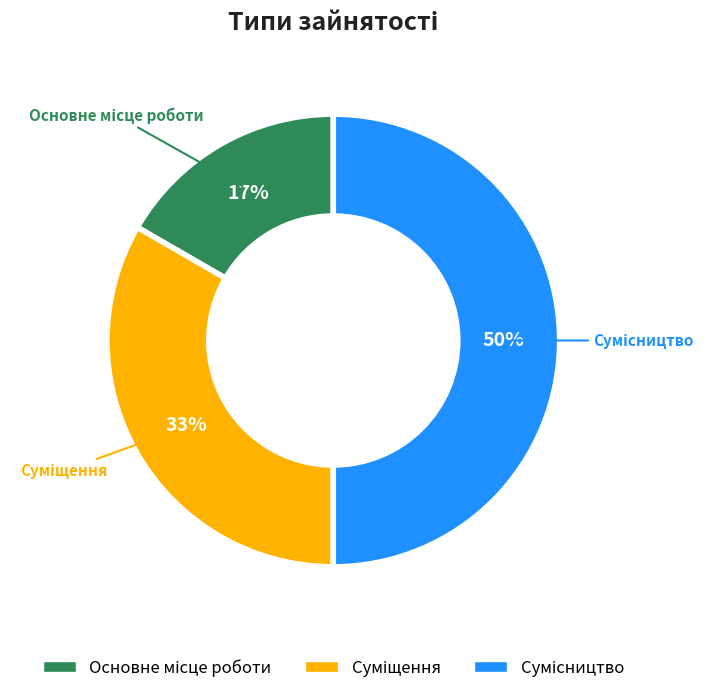

To the nearest percent, what is the difference between the largest and smallest slice percentages?

33%